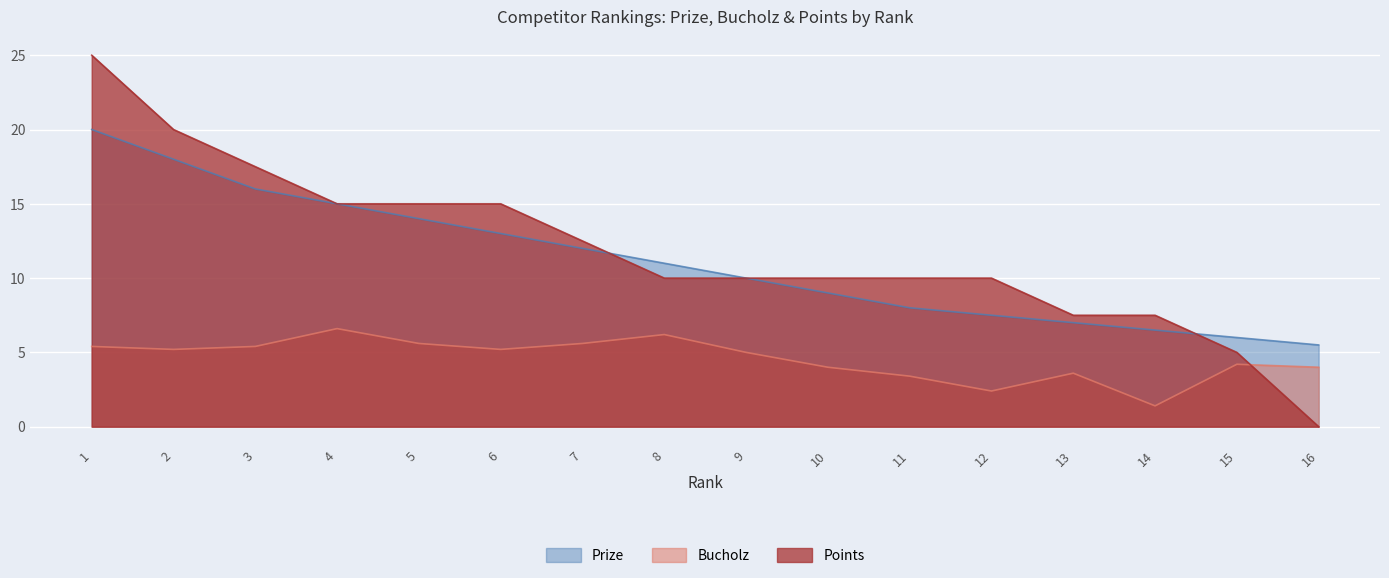

How many lines are shown in the chart?

3